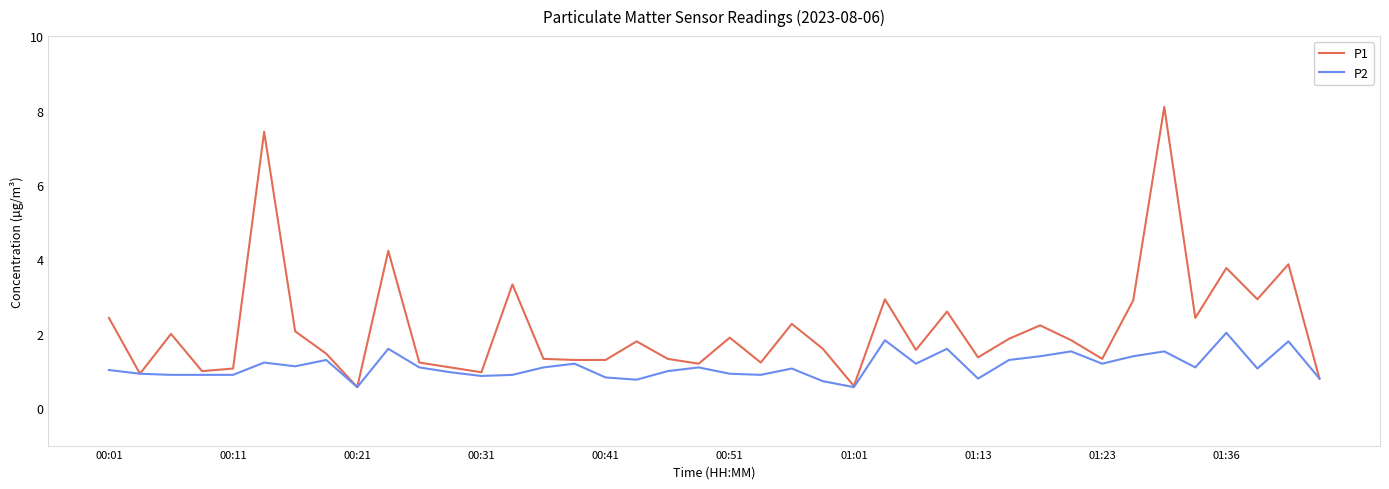

How many lines are shown in the chart?

2